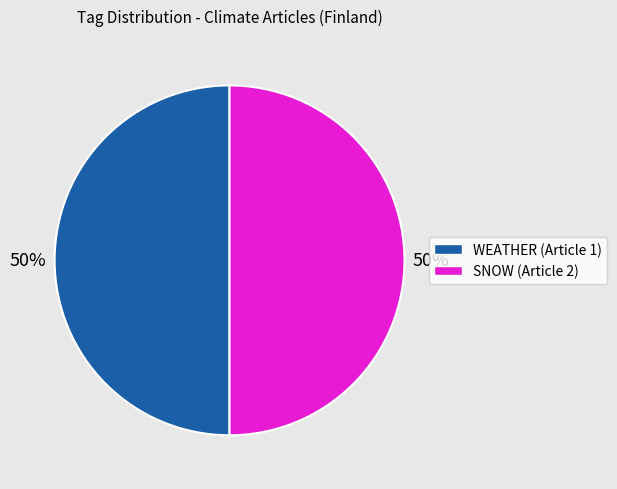

To the nearest percent, what is the average slice percentage?

50%